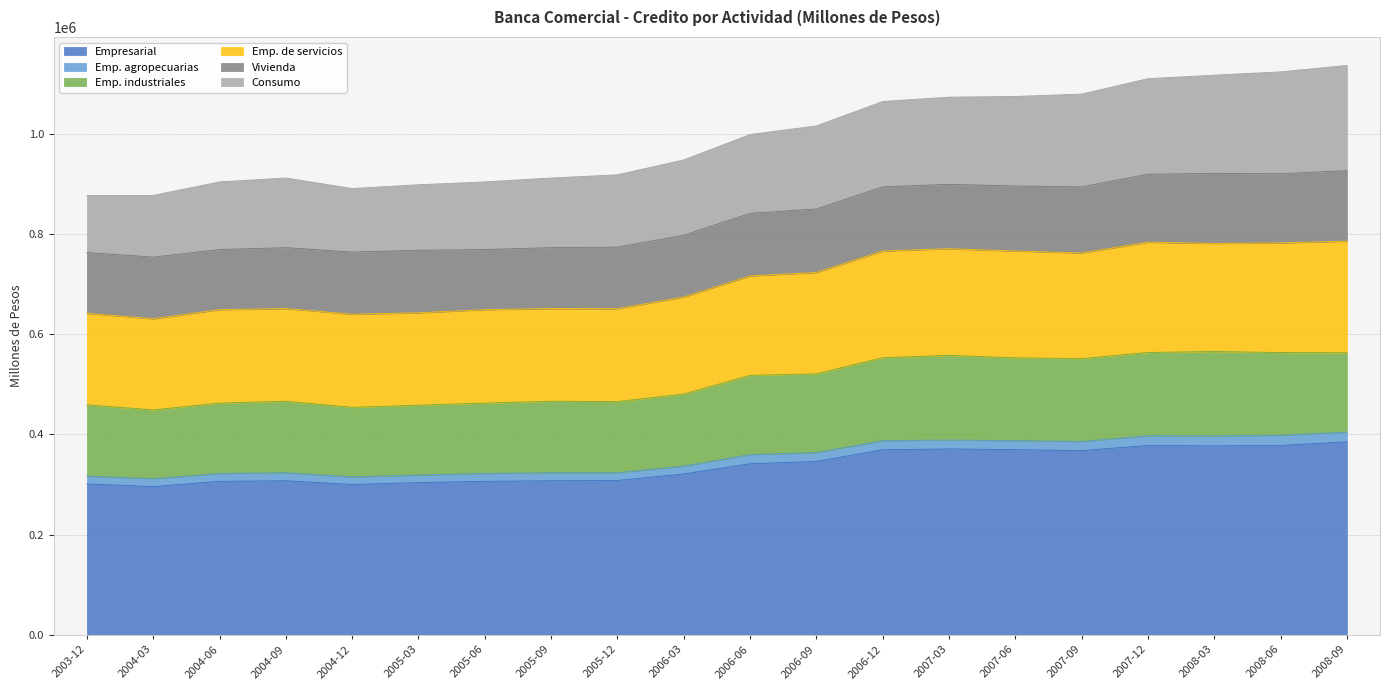

At which label does Consumo reach its peak?

2008-09